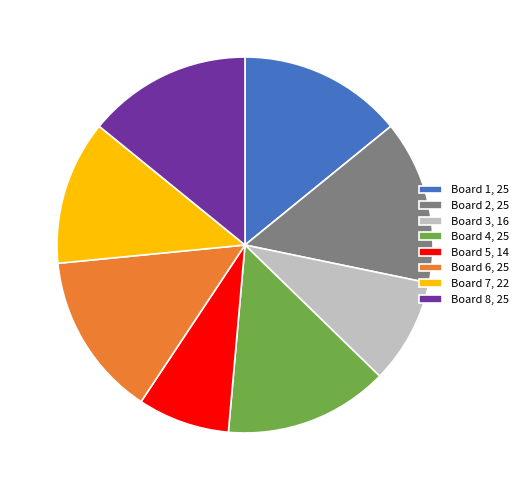

Approximately how many times larger is the value at Board 5, 14 compared to Board 2, 25?

0.6